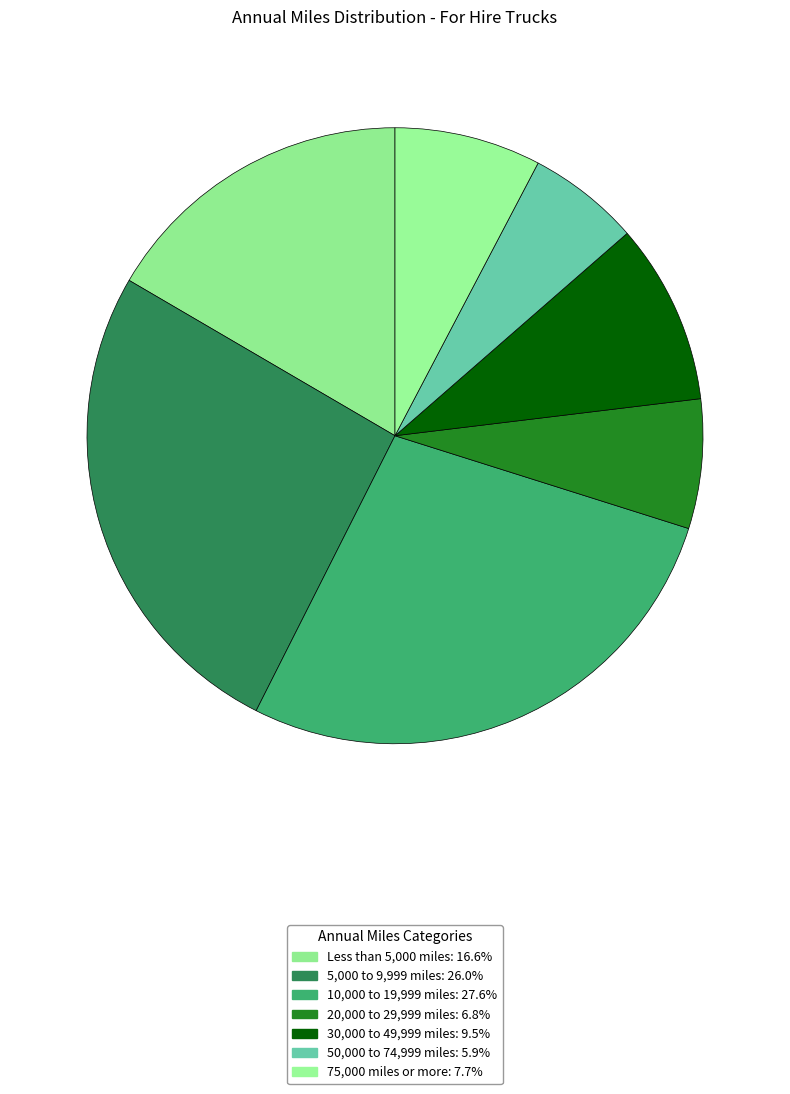

To the nearest percent, what portion does Less than 5,000 miles represent?

17%